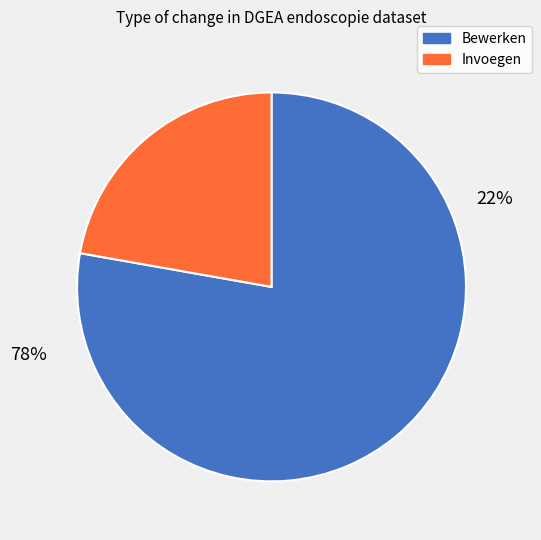

How many slices are in this pie chart?

2